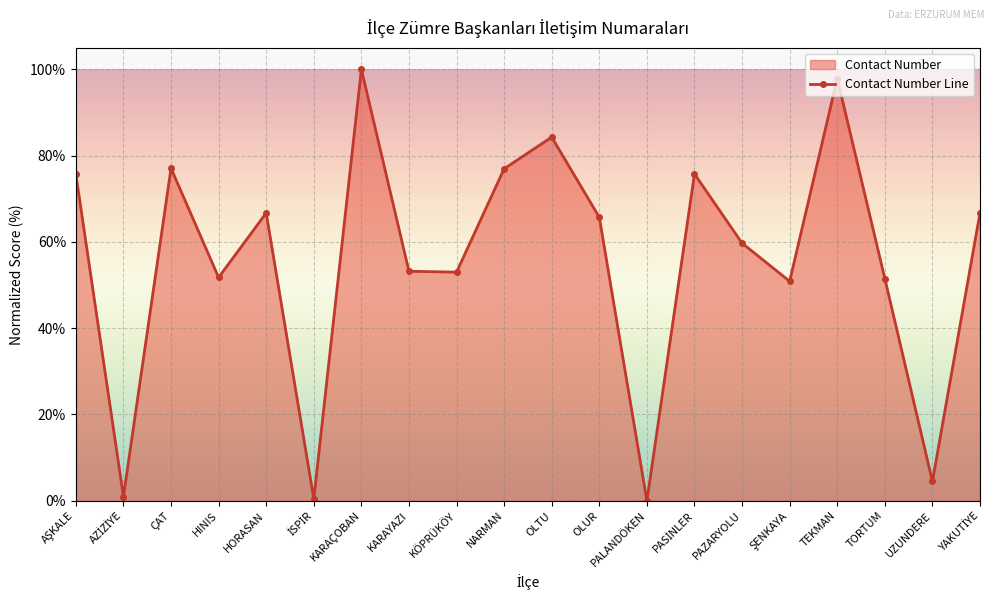

What is the label of the 16th point from the right?

HORASAN